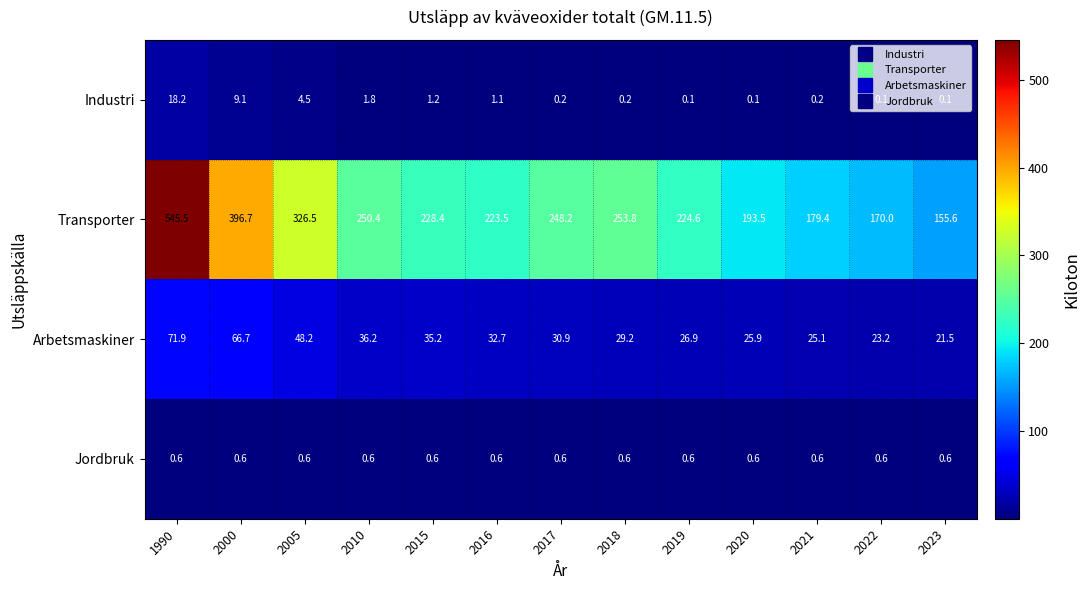

Which series has the largest total across all categories?

Transporter